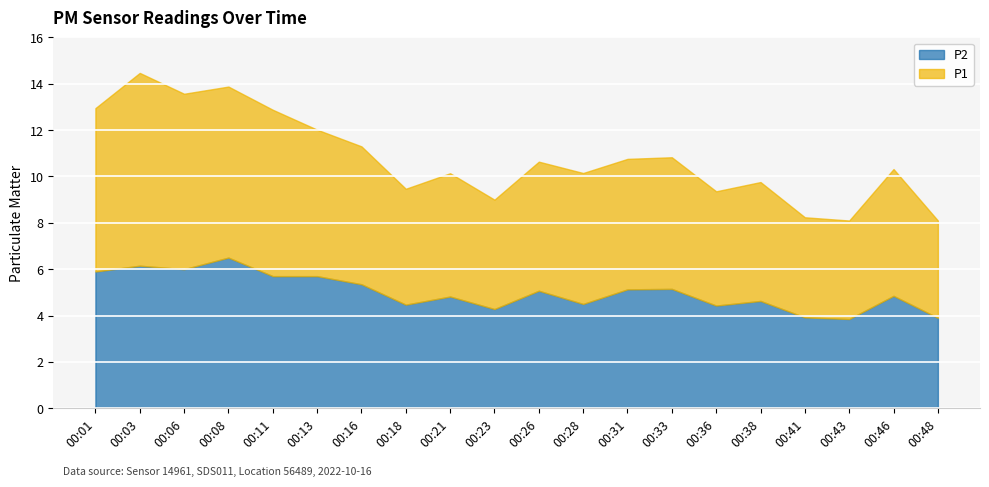

Rank the series by their average value, from highest to lowest.

P1, P2